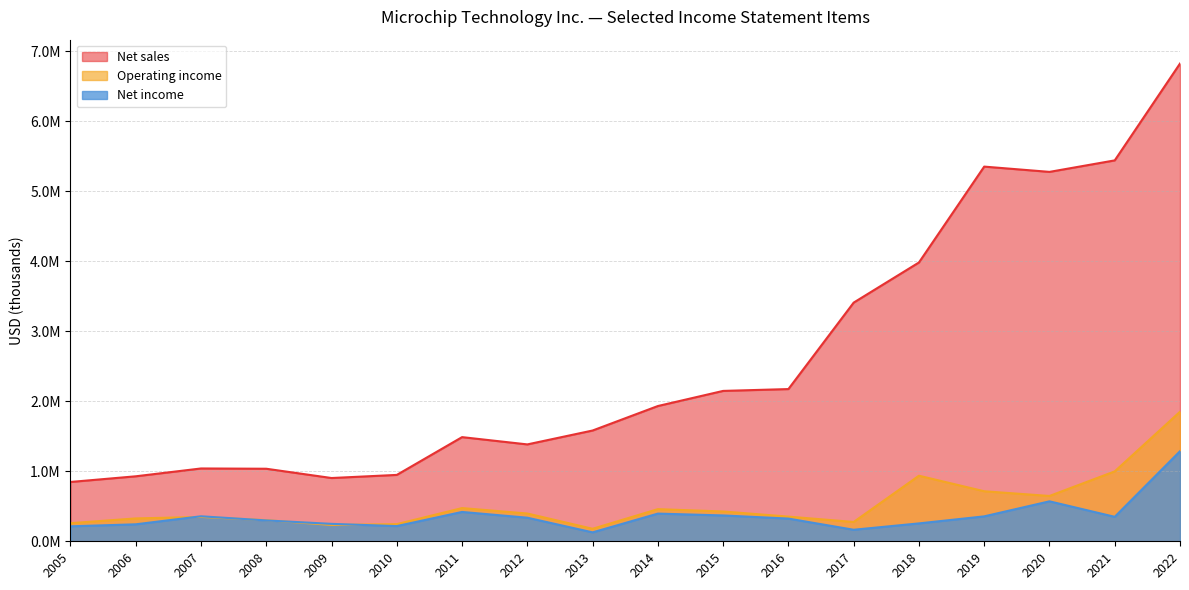

How many distinct data groups are displayed?

3